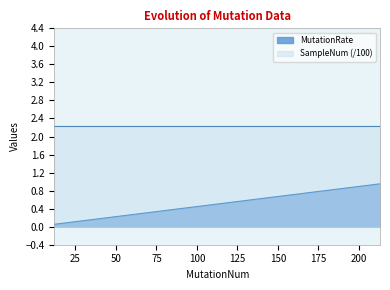

List the labels in order of value, smallest first.

12, 82, 130, 148, 210, 213